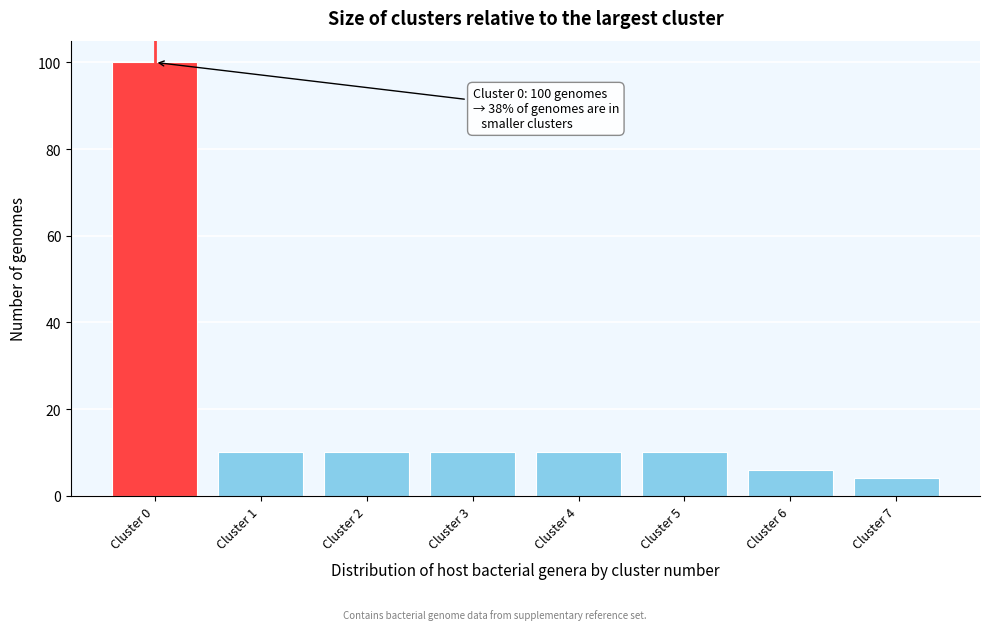

Reading right to left, transcribe all the data shown in this chart.

Cluster 7=4	Cluster 6=6	Cluster 5=10	Cluster 4=10	Cluster 3=10	Cluster 2=10	Cluster 1=10	Cluster 0=100